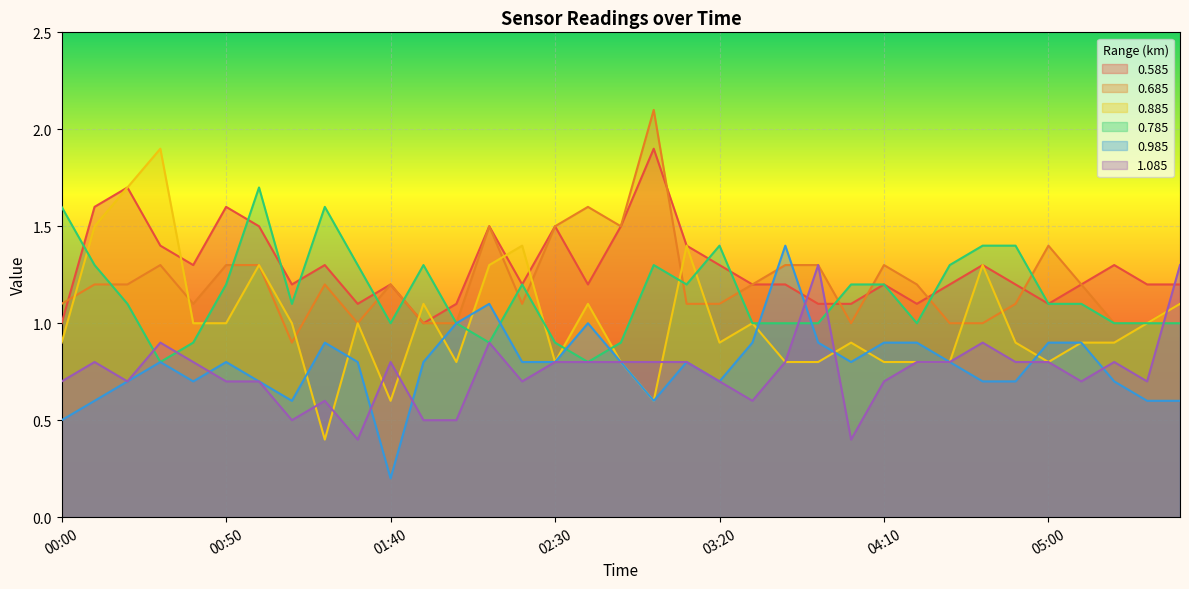

What position from the right is 05:40?

1